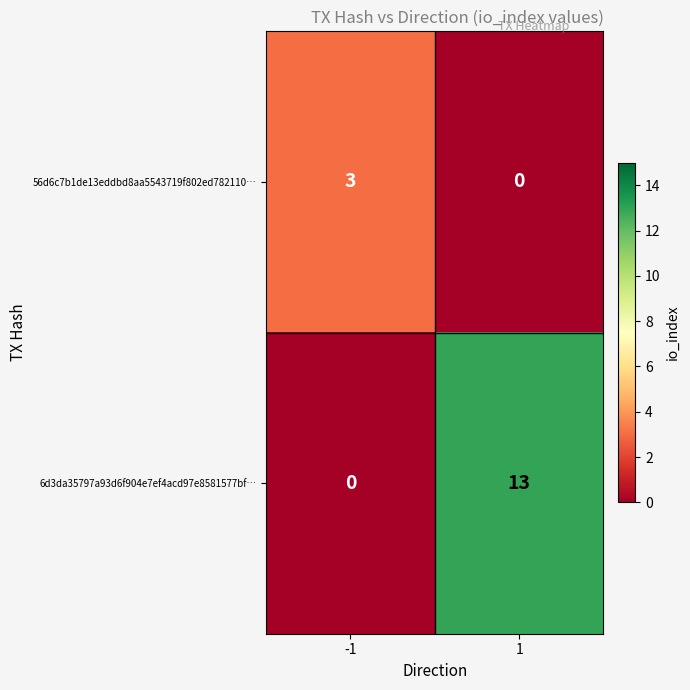

List the labels in order of 56d6c7b1de13eddbd8aa5543719f802ed782110… value, smallest first.

1, -1